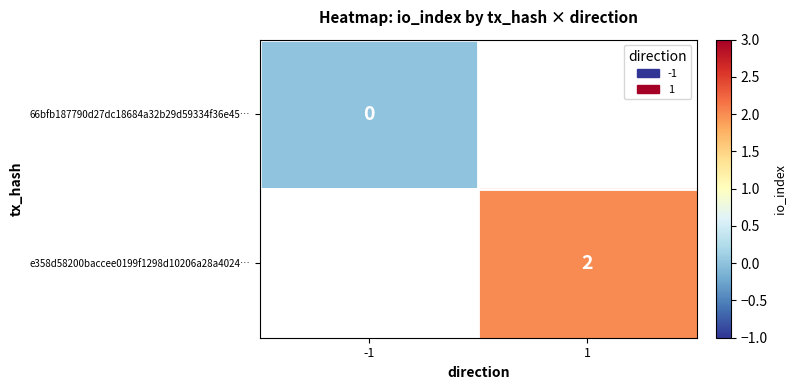

True or false: e358d58200baccee0199f1298d10206a28a4024… has a value of 1 at 1.

False